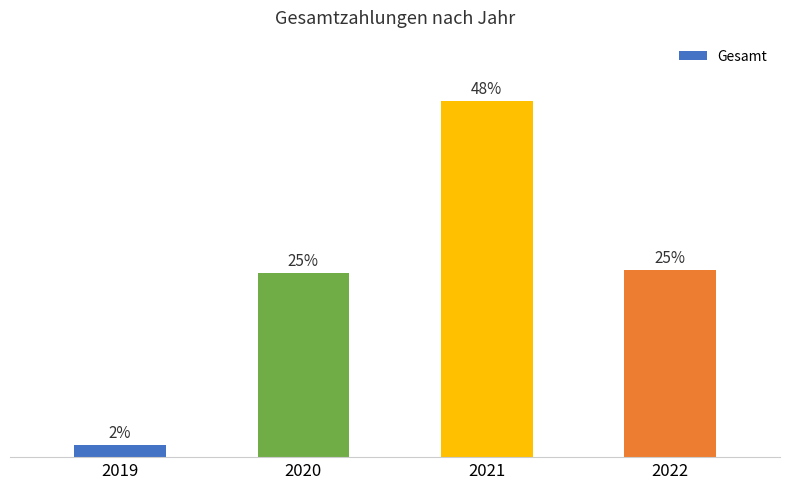

Does the chart contain any negative values?

No